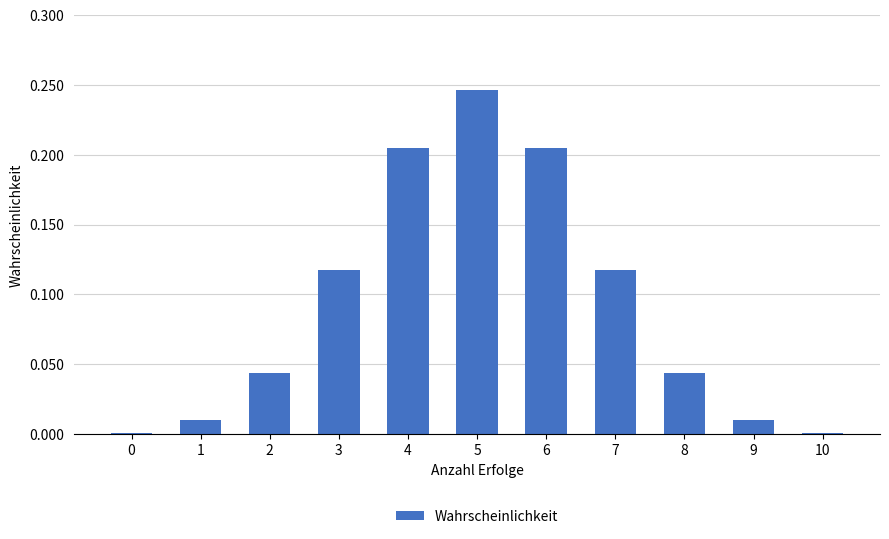

At which category does the chart reach its peak across all series?

5